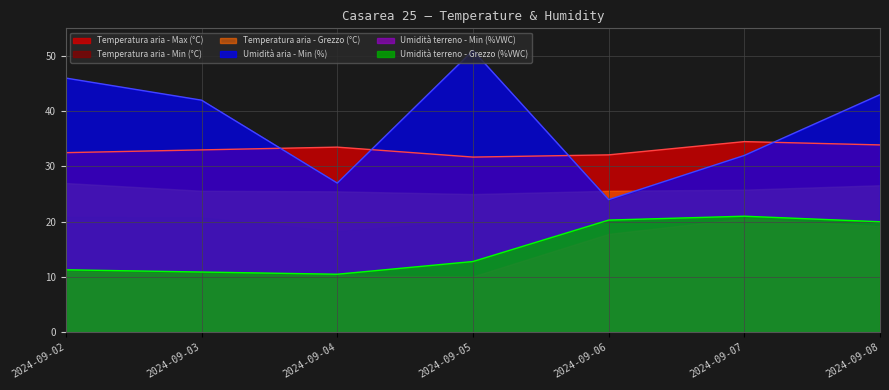

What is the average value of the Umidità aria - Min (%) series?

37.9